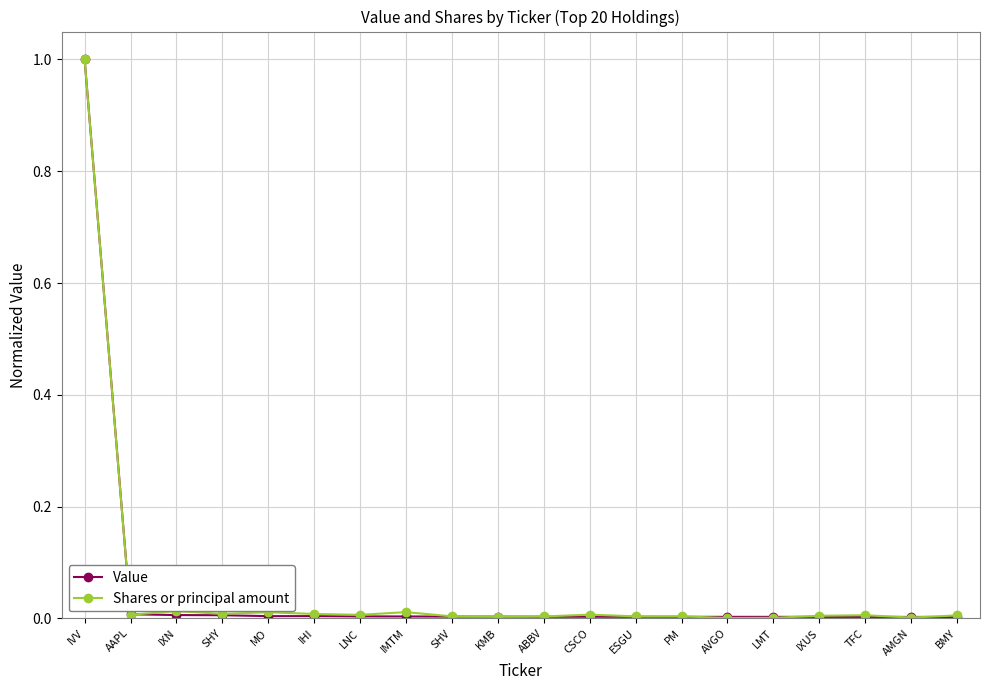

After their last crossing, which series has the higher values: Shares or principal amount or Value?

Shares or principal amount